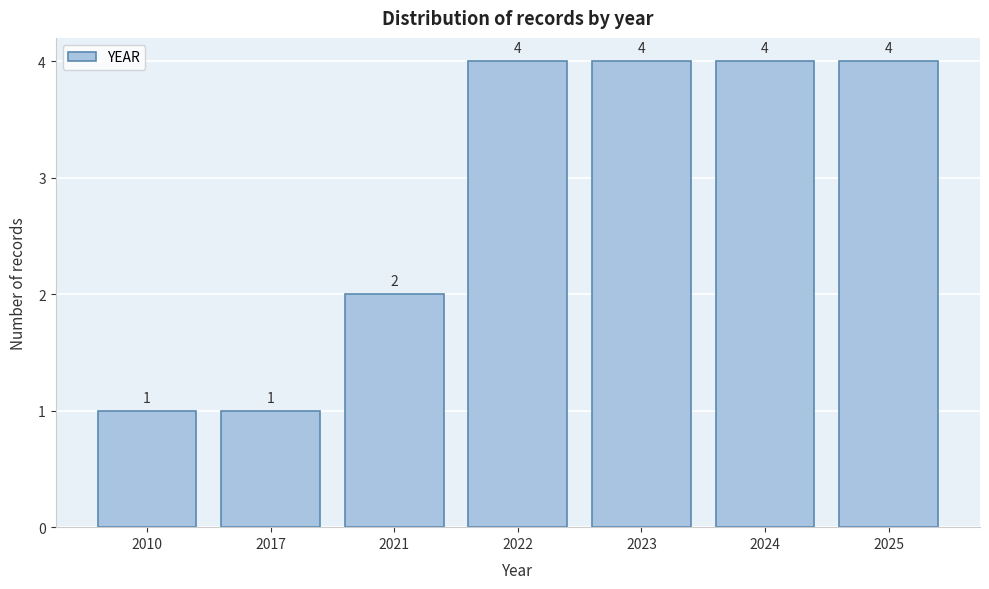

Reading left to right, extract all data points from this chart.

1	1	2	4	4	4	4